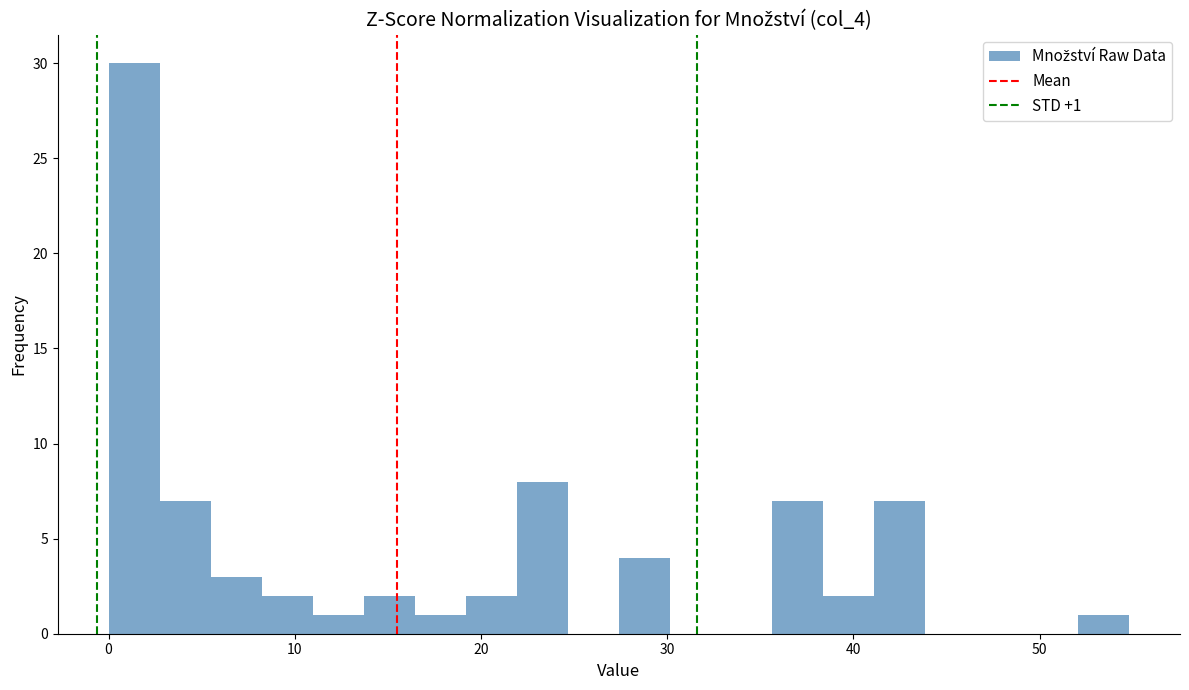

Around what value on the x-axis is the tallest bar? Give the approximate position of its centre, as read against the axis.

1